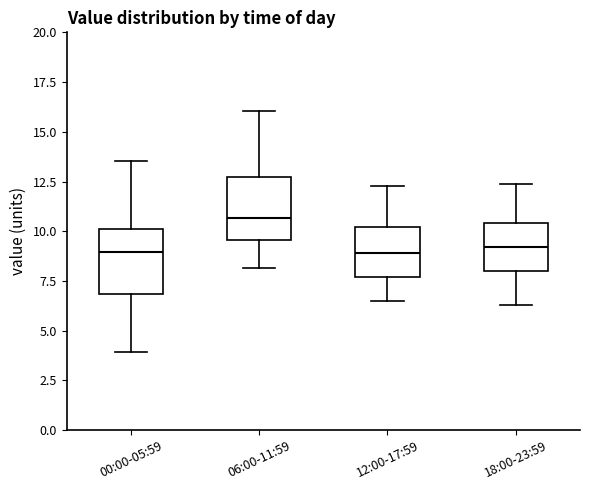

Which box's median line is the highest?

06:00-11:59